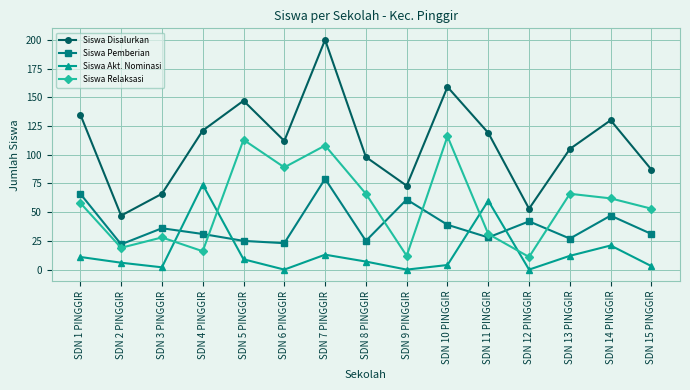

Reading left to right, transcribe all the data shown in this chart.

Siswa Disalurkan: SDN 1 PINGGIR=135	SDN 2 PINGGIR=47	SDN 3 PINGGIR=66	SDN 4 PINGGIR=121	SDN 5 PINGGIR=147	SDN 6 PINGGIR=112	SDN 7 PINGGIR=200	SDN 8 PINGGIR=98	SDN 9 PINGGIR=73	SDN 10 PINGGIR=159	SDN 11 PINGGIR=119	SDN 12 PINGGIR=53	SDN 13 PINGGIR=105	SDN 14 PINGGIR=130	SDN 15 PINGGIR=87
Siswa Pemberian: SDN 1 PINGGIR=66	SDN 2 PINGGIR=22	SDN 3 PINGGIR=36	SDN 4 PINGGIR=31	SDN 5 PINGGIR=25	SDN 6 PINGGIR=23	SDN 7 PINGGIR=79	SDN 8 PINGGIR=25	SDN 9 PINGGIR=61	SDN 10 PINGGIR=39	SDN 11 PINGGIR=28	SDN 12 PINGGIR=42	SDN 13 PINGGIR=27	SDN 14 PINGGIR=47	SDN 15 PINGGIR=31
Siswa Akt. Nominasi: SDN 1 PINGGIR=11	SDN 2 PINGGIR=6	SDN 3 PINGGIR=2	SDN 4 PINGGIR=74	SDN 5 PINGGIR=9	SDN 6 PINGGIR=0	SDN 7 PINGGIR=13	SDN 8 PINGGIR=7	SDN 9 PINGGIR=0	SDN 10 PINGGIR=4	SDN 11 PINGGIR=60	SDN 12 PINGGIR=0	SDN 13 PINGGIR=12	SDN 14 PINGGIR=21	SDN 15 PINGGIR=3
Siswa Relaksasi: SDN 1 PINGGIR=58	SDN 2 PINGGIR=19	SDN 3 PINGGIR=28	SDN 4 PINGGIR=16	SDN 5 PINGGIR=113	SDN 6 PINGGIR=89	SDN 7 PINGGIR=108	SDN 8 PINGGIR=66	SDN 9 PINGGIR=12	SDN 10 PINGGIR=116	SDN 11 PINGGIR=31	SDN 12 PINGGIR=11	SDN 13 PINGGIR=66	SDN 14 PINGGIR=62	SDN 15 PINGGIR=53